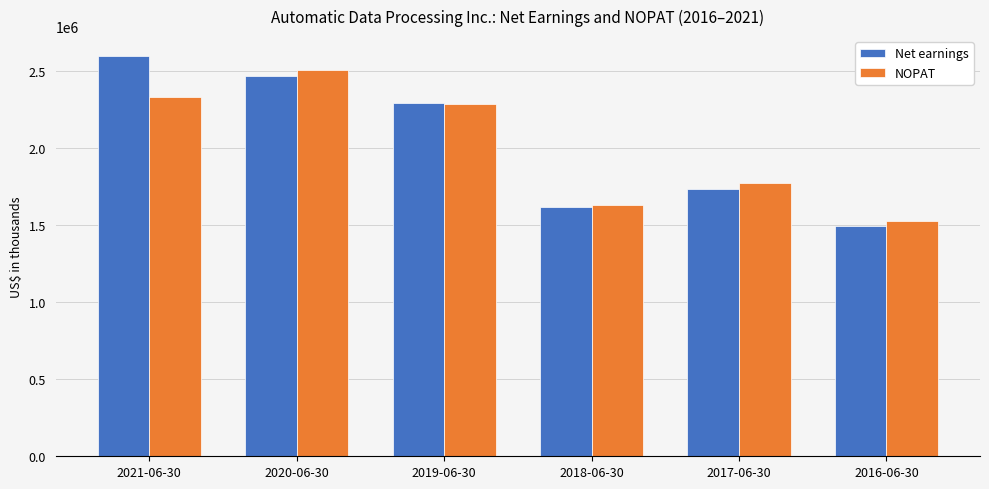

What is the label of the 4th bar from the right?

2019-06-30